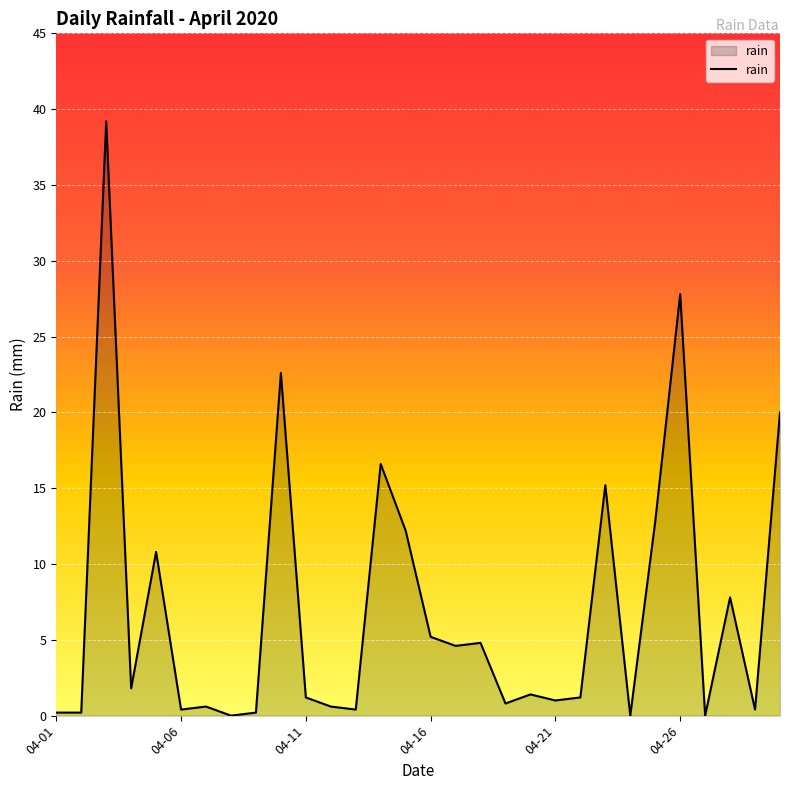

Does the chart display data point markers on the line(s)?

No